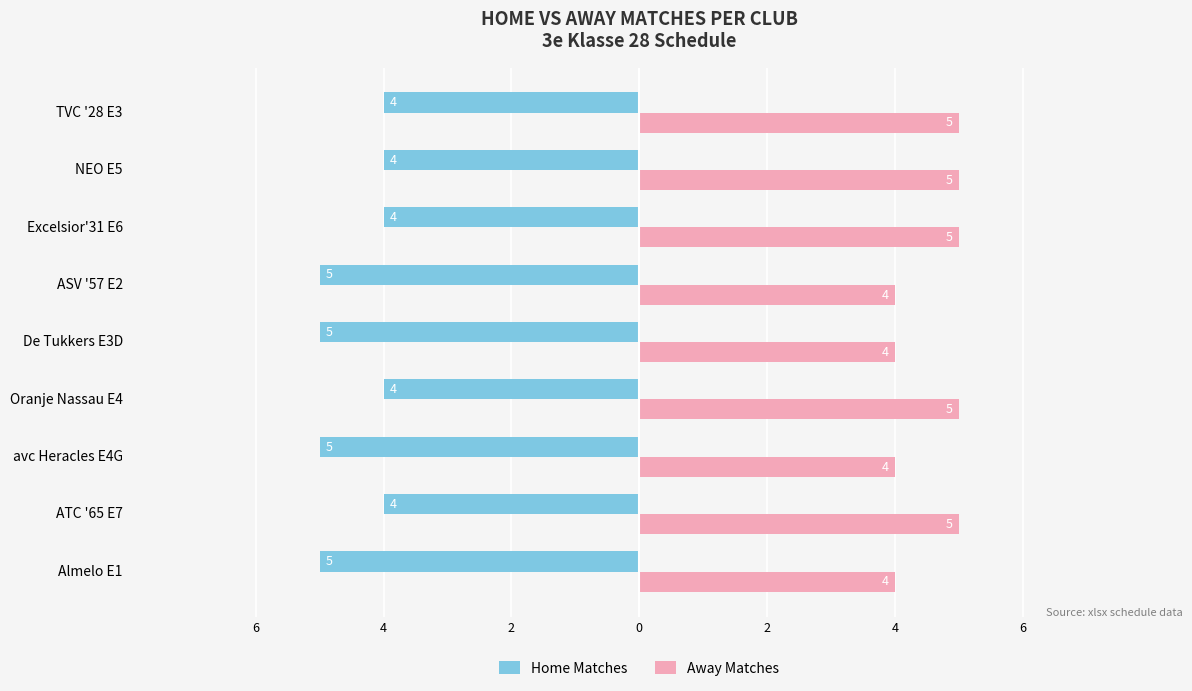

Reading left to right, transcribe all the data shown in this chart.

Home Matches: -5	-4	-5	-4	-5	-5	-4	-4	-4
Away Matches: 4	5	4	5	4	4	5	5	5